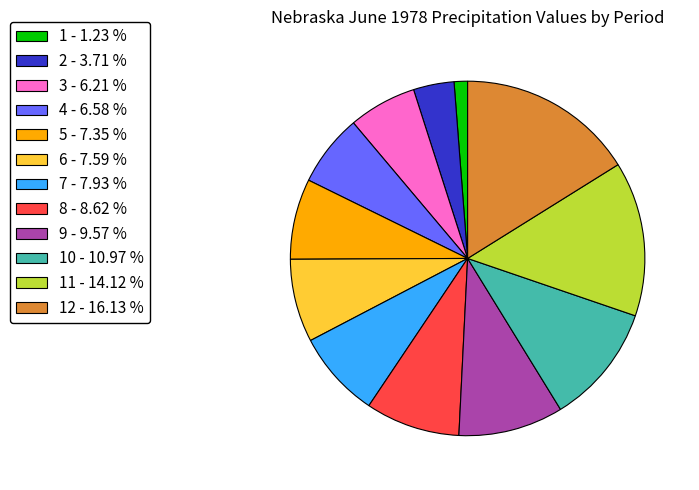

Do 2 - 3.71 % and 6 - 7.59 % together represent more than half of the pie?

No